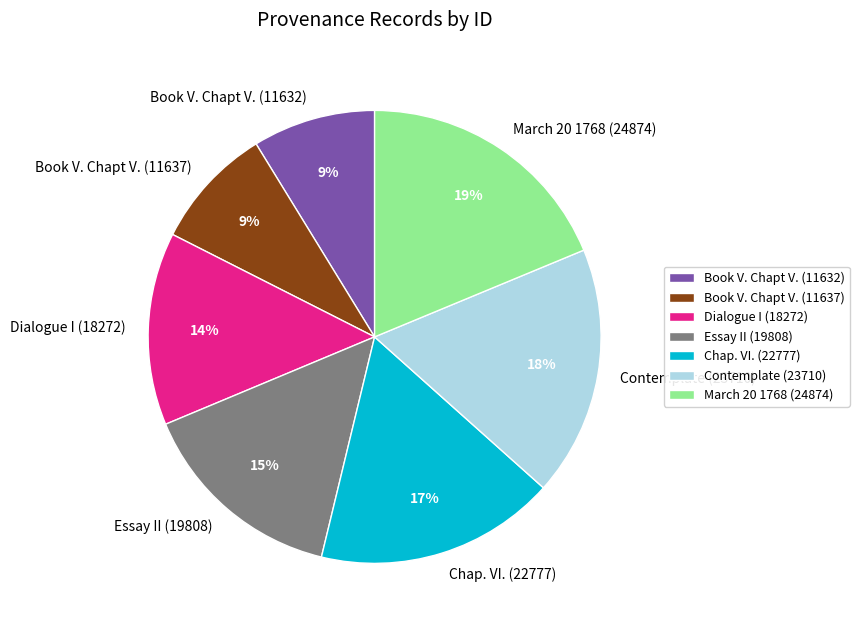

Is Contemplate (23710) the majority of the pie?

No